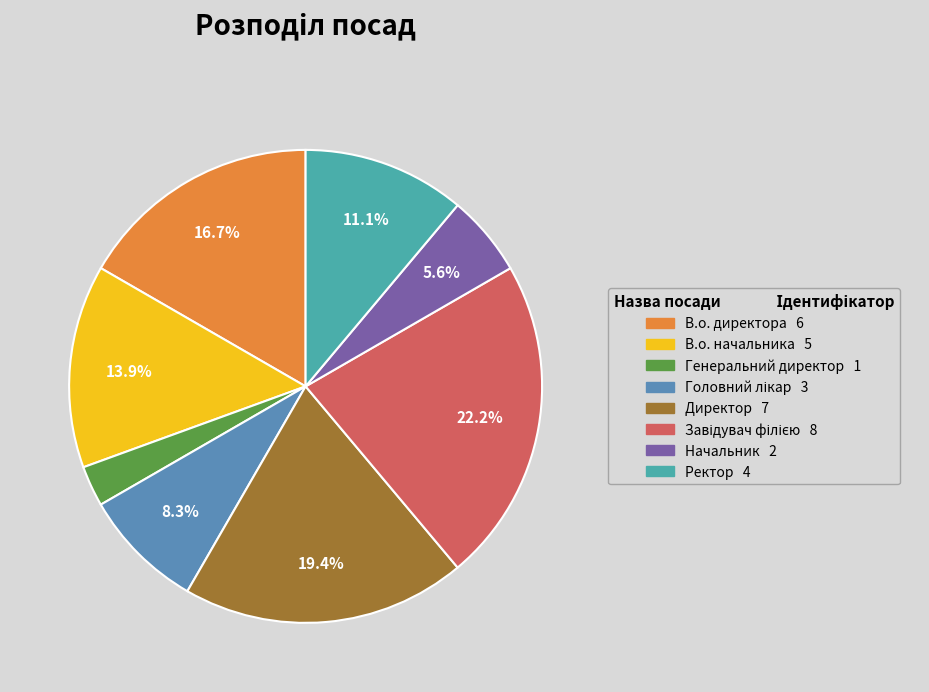

Count the number of slices in the pie.

8